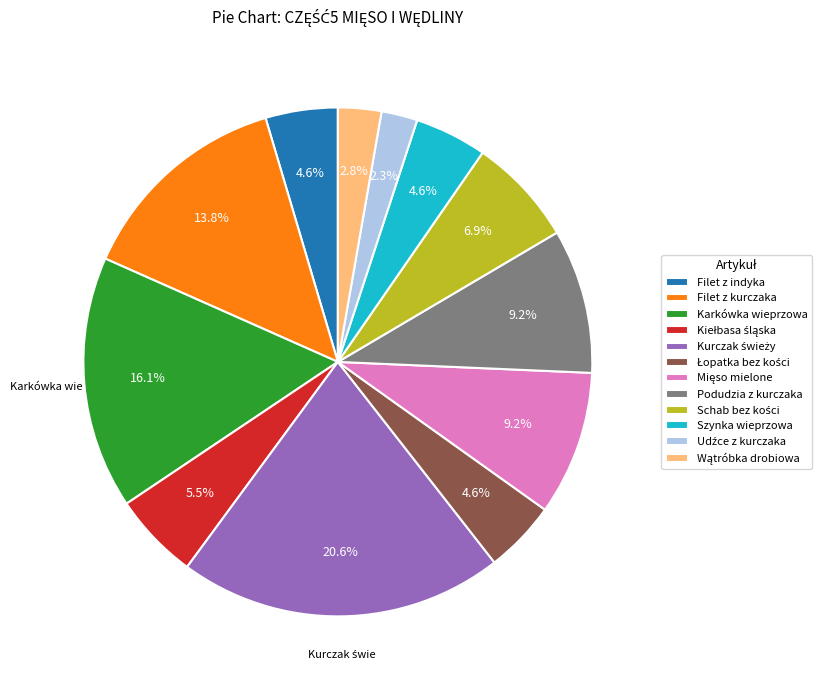

What portion of the pie excludes Karkówka wieprzowa?

83.9%